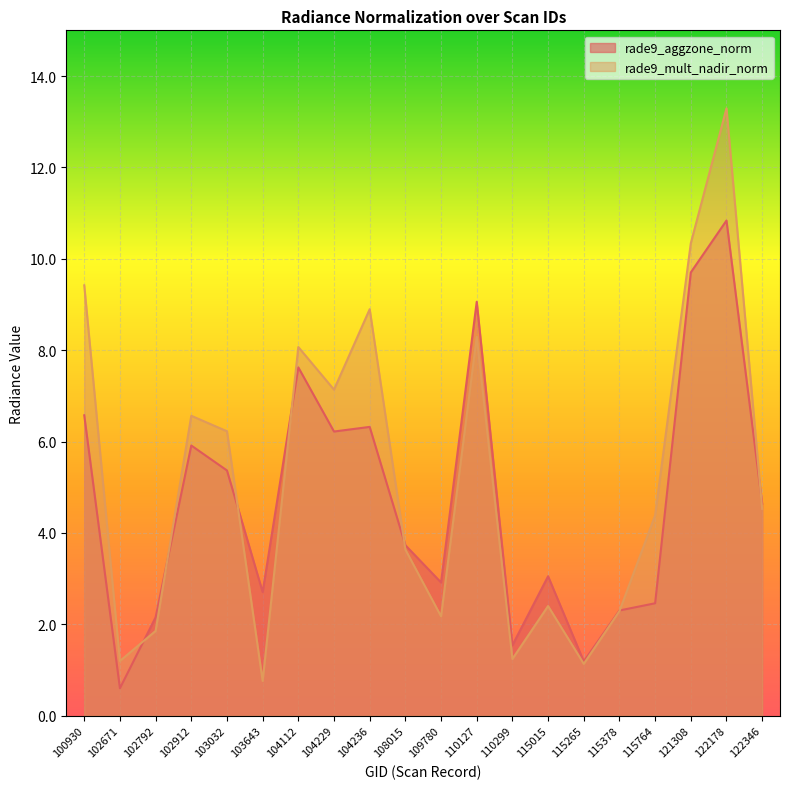

What is the difference between the second highest and minimum values in the rade9_mult_nadir_norm series?

9.6